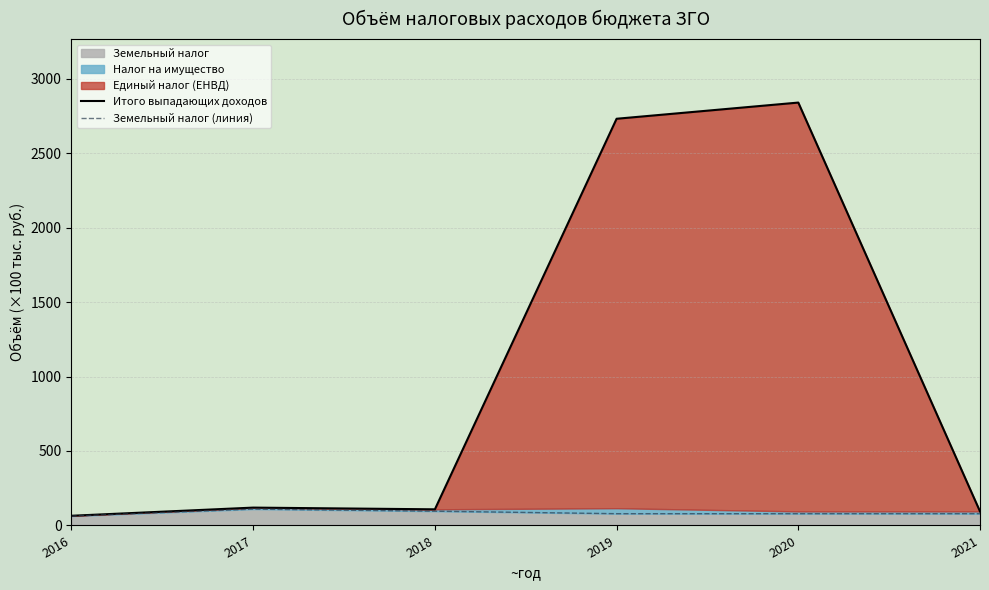

True or false: Итого выпадающих доходов and Земельный налог (линия) intersect in this chart.

False